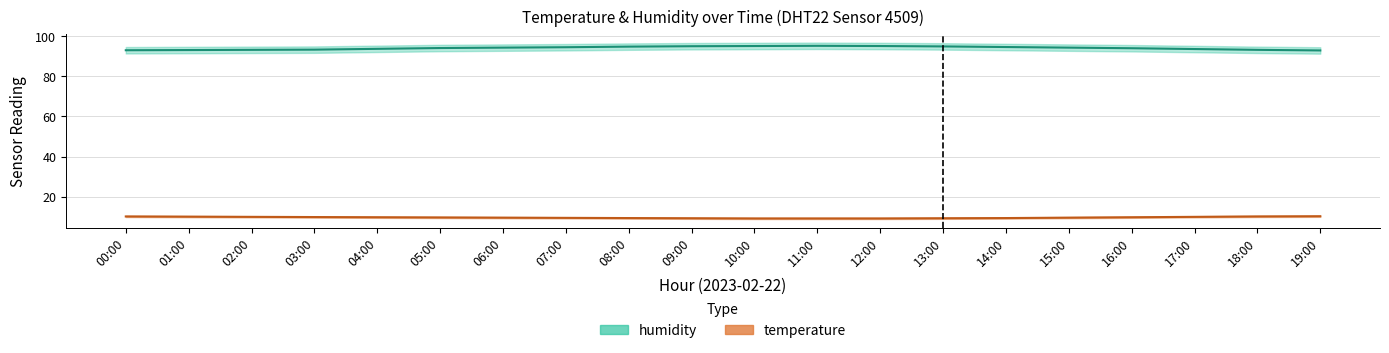

What value does the temperature series have at 05:00?

9.8